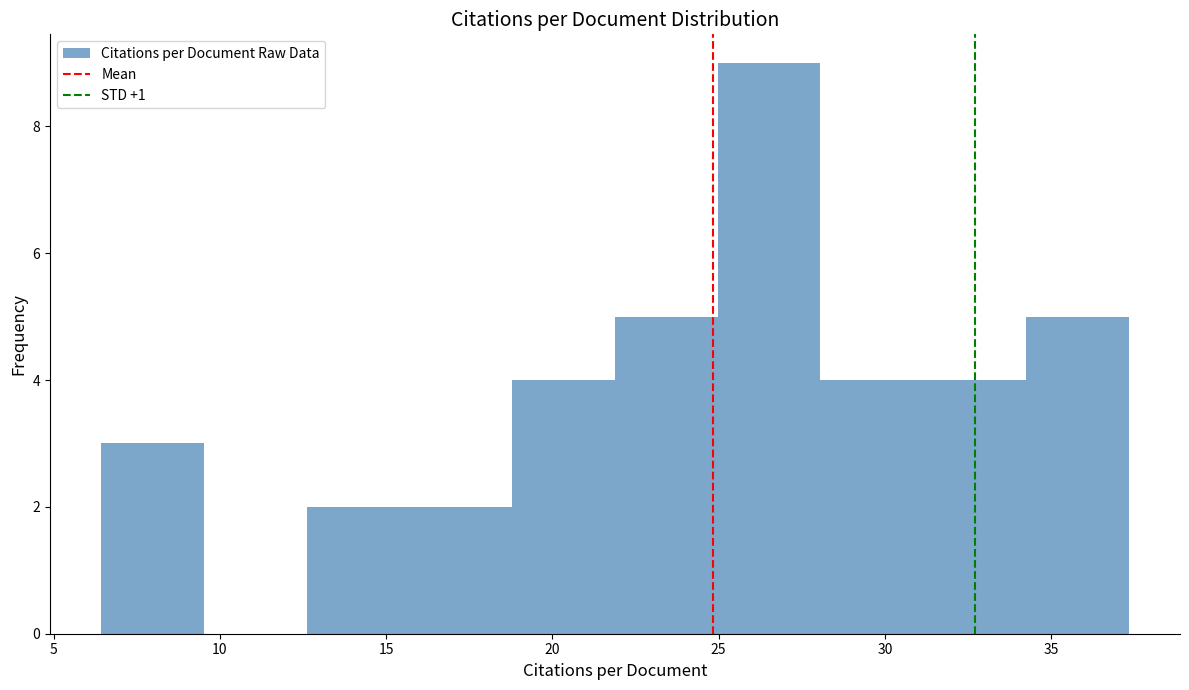

Reading left to right, list every bar in this chart as the range it spans on the x-axis followed by its height. Neither the bar edges nor the heights are printed on the chart, so give them approximately, as read against the axes.

6.5 to 9.5: 3
9.5 to 12.5: 0
12.5 to 15.5: 2
15.5 to 19.0: 2
19.0 to 22.0: 4
22.0 to 25.0: 5
25.0 to 28.0: 9
28.0 to 31.0: 4
31.0 to 34.0: 4
34.0 to 37.5: 5